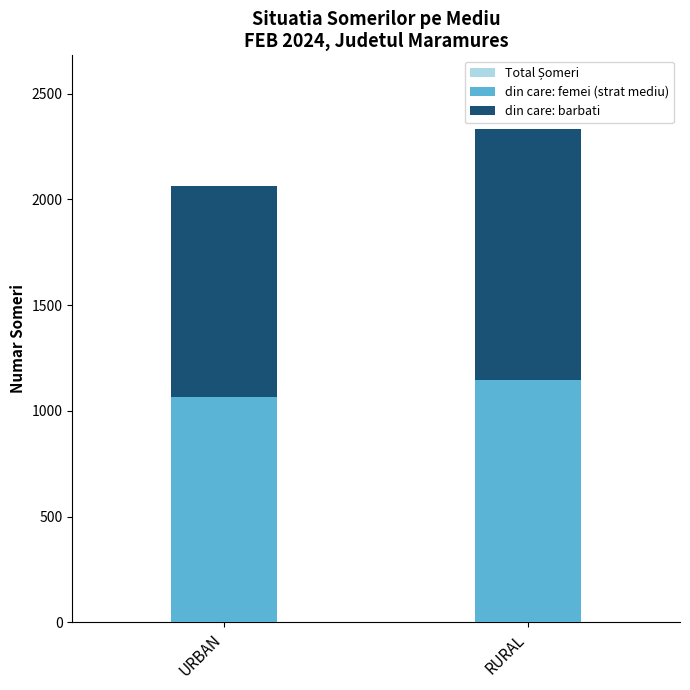

Reading right to left, list all the values displayed in this chart.

Total Șomeri: RURAL=2332	URBAN=2063
din care: femei (strat mediu): RURAL=1144	URBAN=1066
din care: barbati: RURAL=1188	URBAN=997